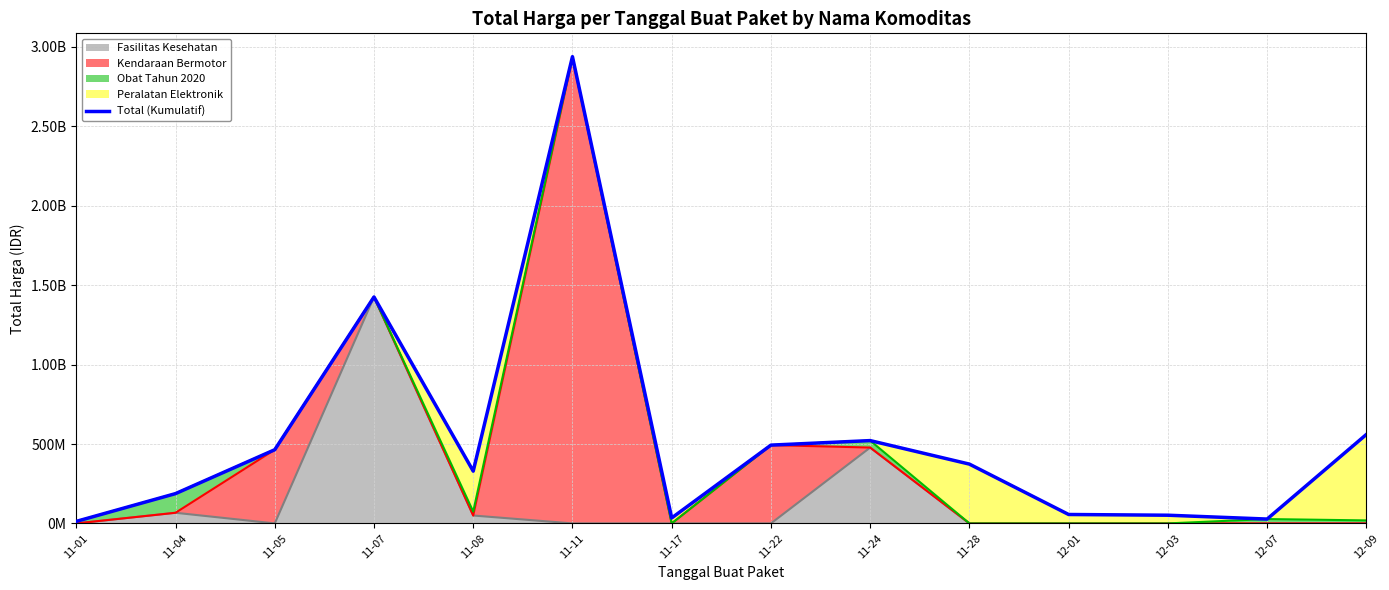

Reading right to left, transcribe all the data shown in this chart.

12-09=559971000	12-07=27412000	12-03=51601000	12-01=56152800	11-28=373404000	11-24=521459200	11-22=493000000	11-17=34292000	11-11=2938963240	11-08=329124000	11-07=1425867900	11-05=464002100	11-04=187632345	11-01=12787500